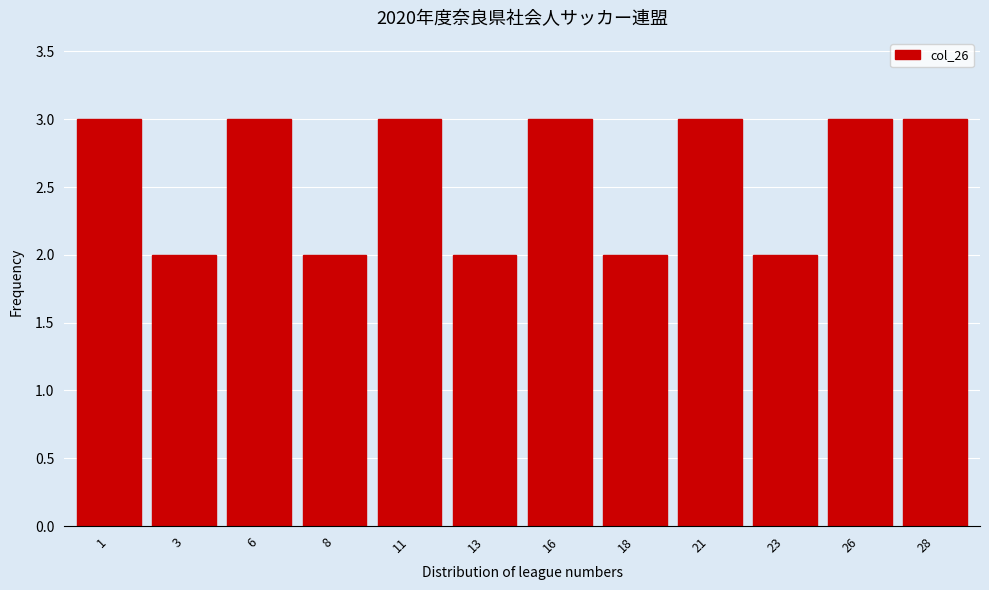

Reading left to right, what are all the values shown in this chart?

1=3	3=2	6=3	8=2	11=3	13=2	16=3	18=2	21=3	23=2	26=3	28=3